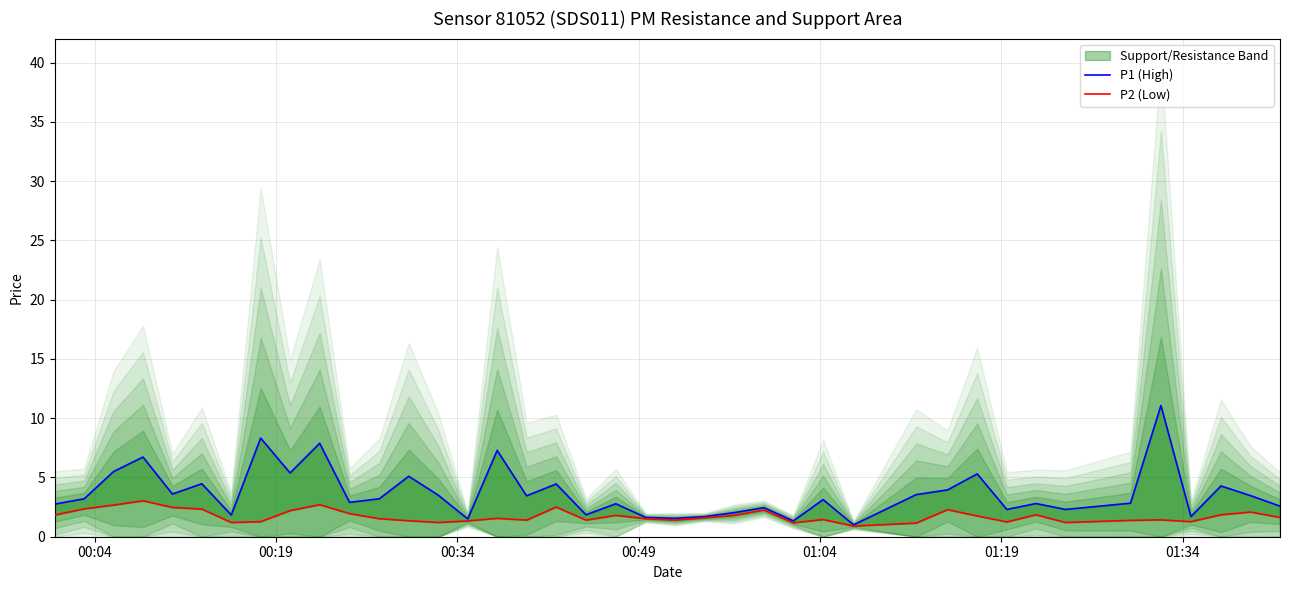

In P2 (Low), how many points are lower than both neighbors (excluding endpoints)?

10